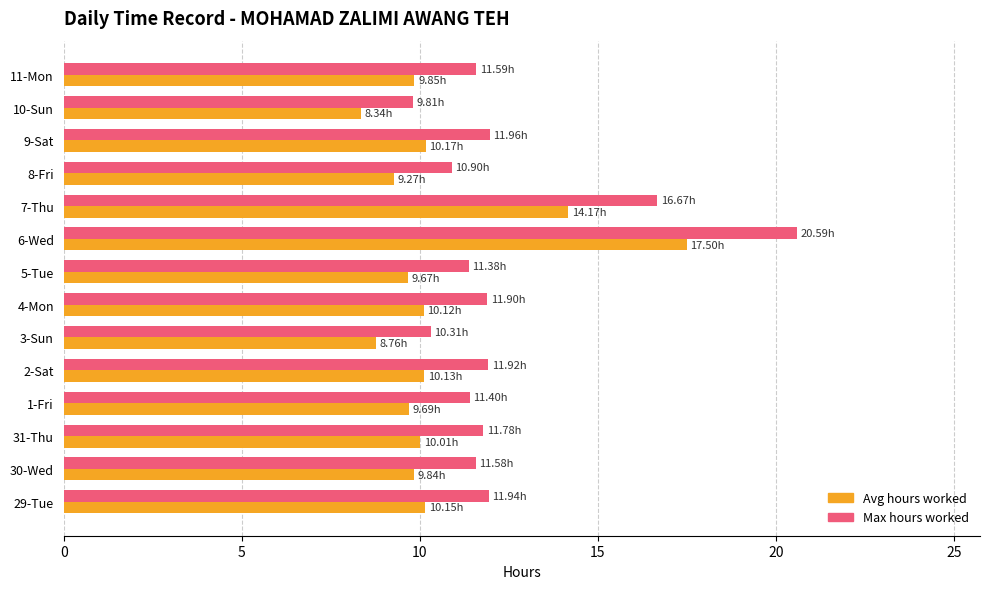

What is the difference between the highest and lowest values at 4-Mon?

1.8